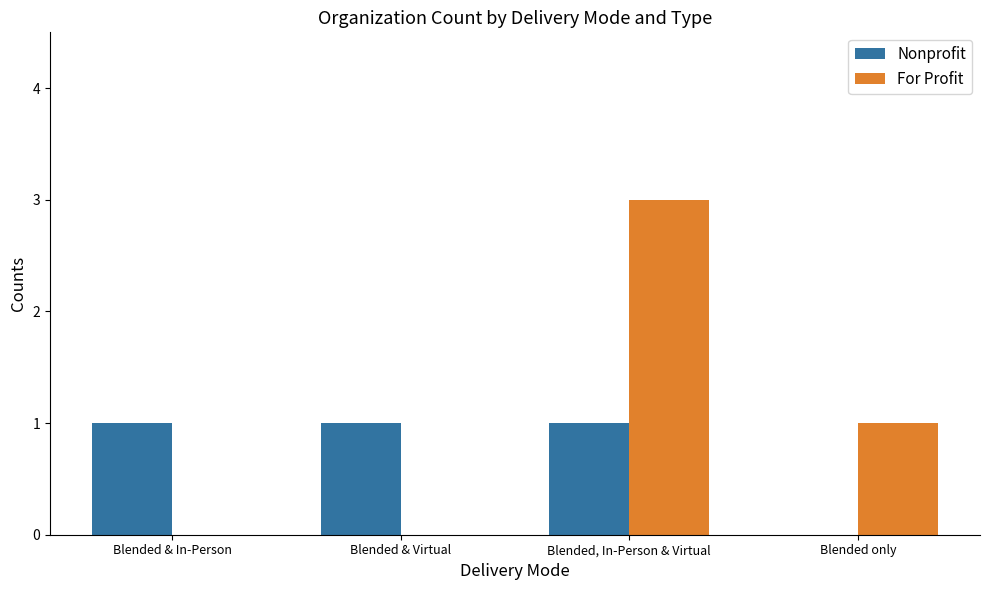

Which series has the largest total across all categories?

For Profit